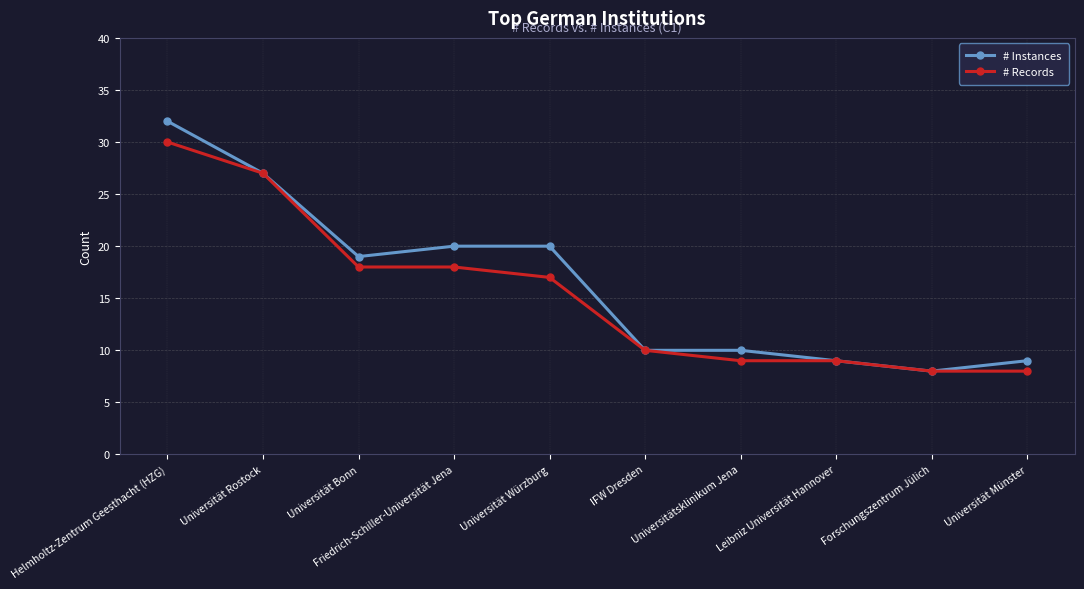

At which category does # Instances reach its first local valley?

Universität Bonn